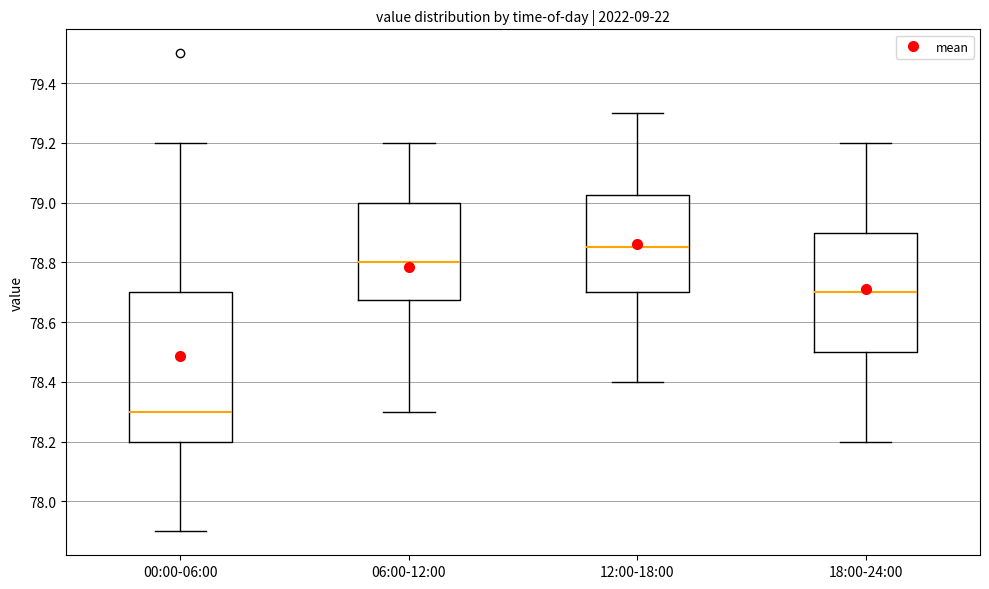

Which box has the highest median line?

12:00-18:00